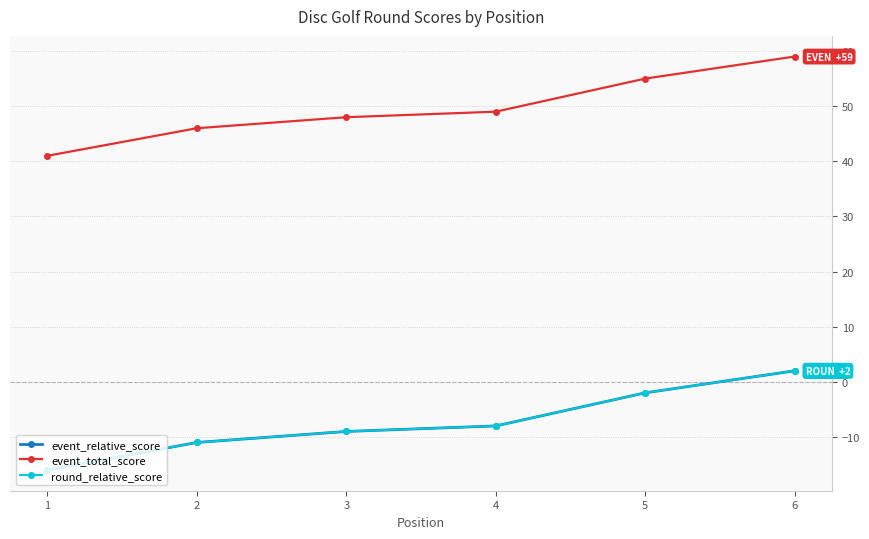

Is this an area chart (filled region under the line)?

No